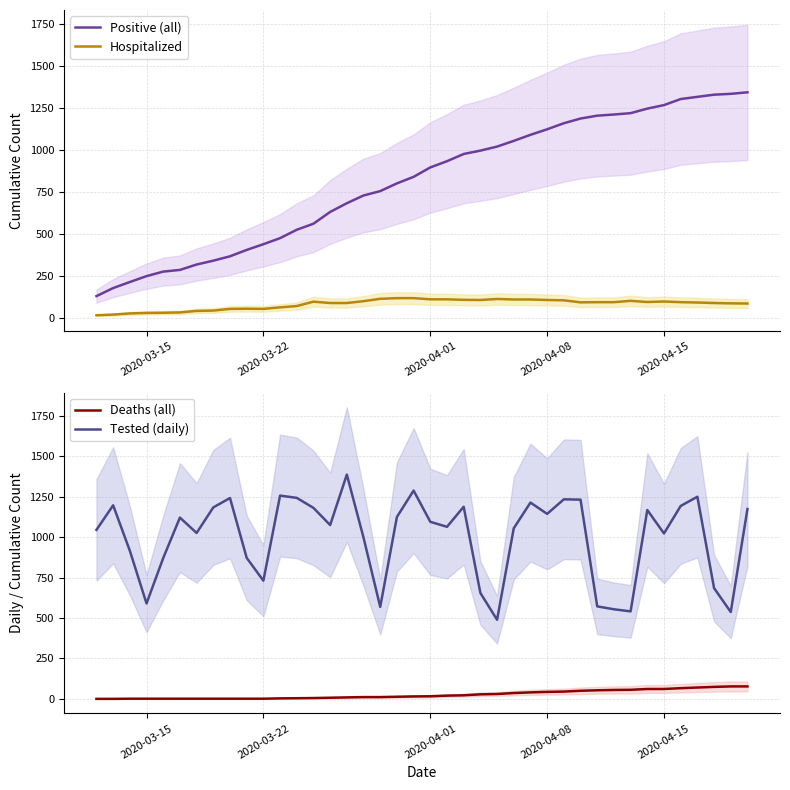

What is the sum of all Positive (all) values?

32449